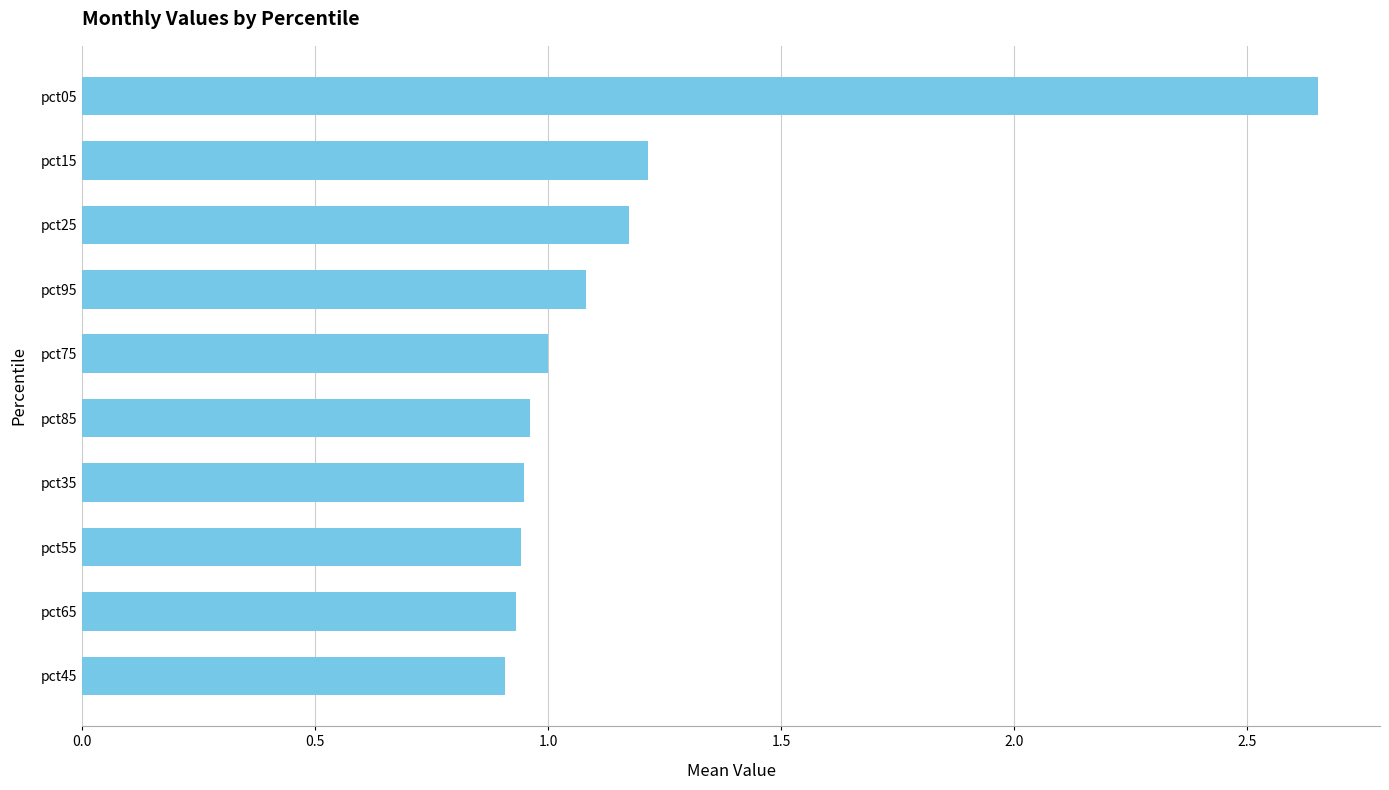

How many bars are there in total?

10